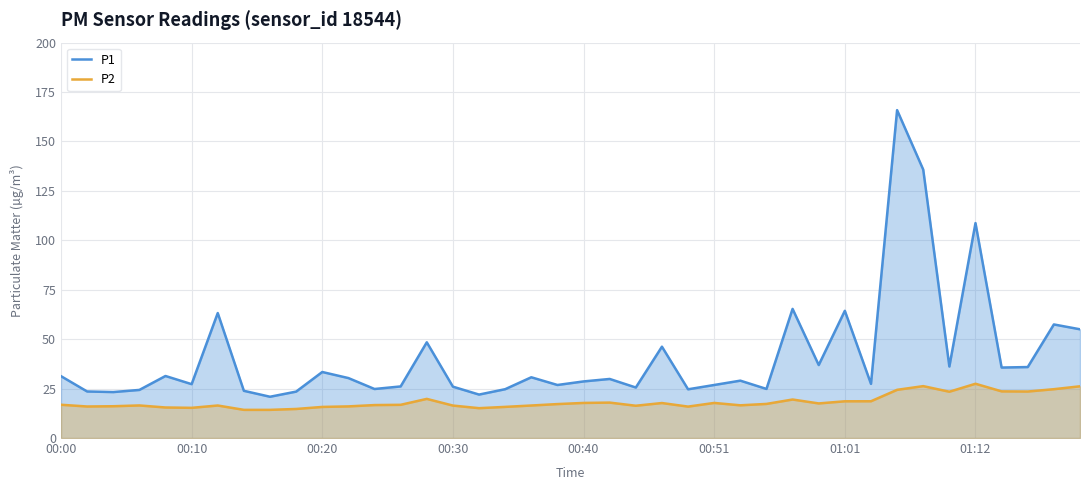

What is the value of the P2 point at the 27th from the left?

16.6